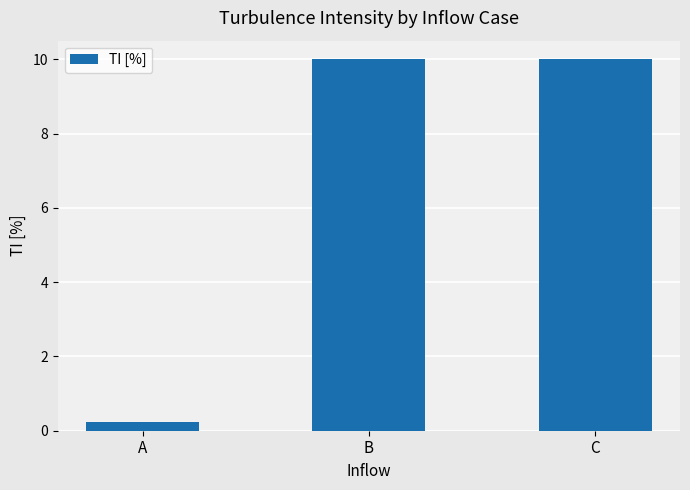

Reading right to left, transcribe all the data shown in this chart.

C=10.0	B=10.0	A=0.2